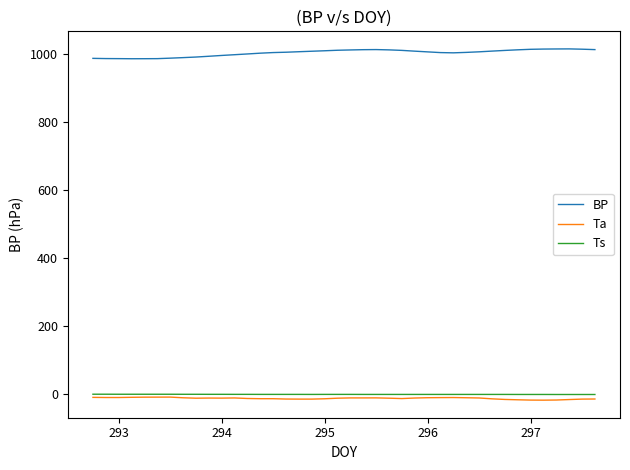

Count the number of data series in this chart.

3